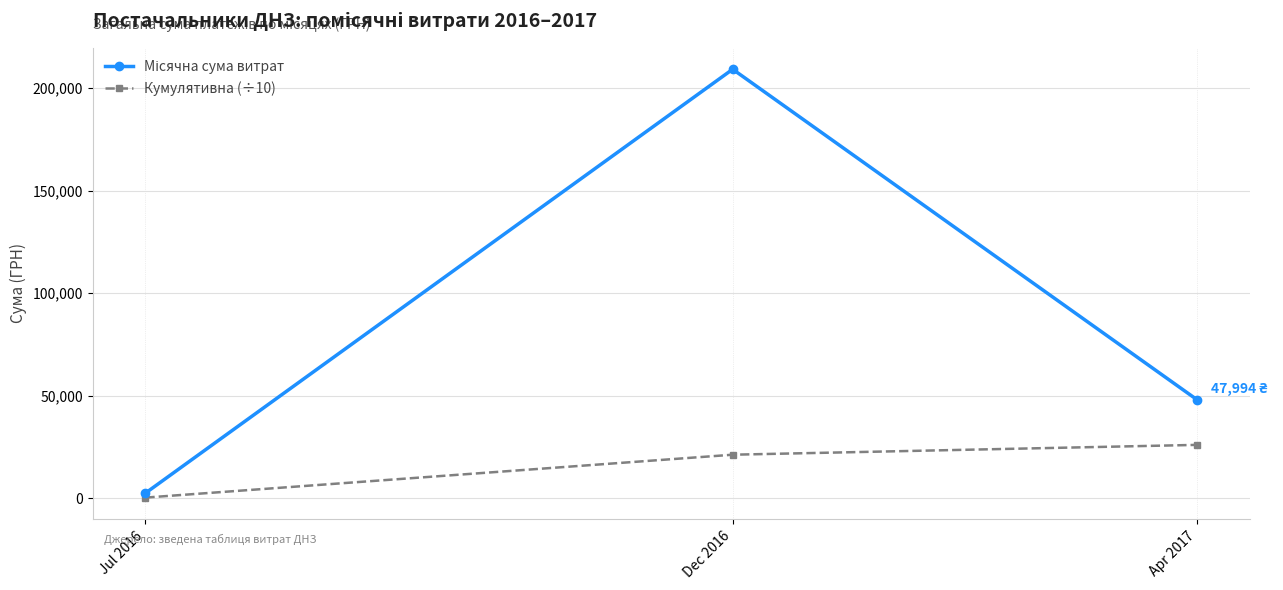

List the labels in order of Кумулятивна (÷10) value, largest first.

Apr 2017, Dec 2016, Jul 2016